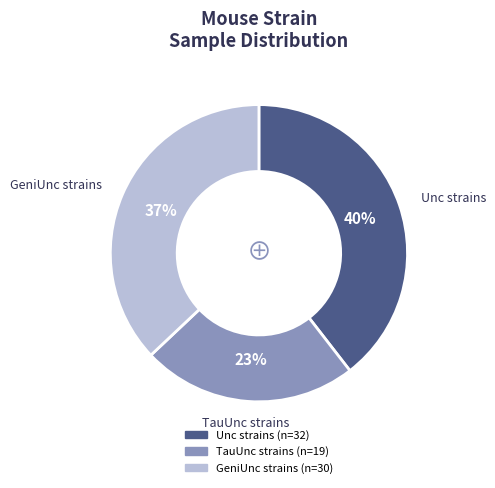

To the nearest percent, what is the average slice percentage?

33%